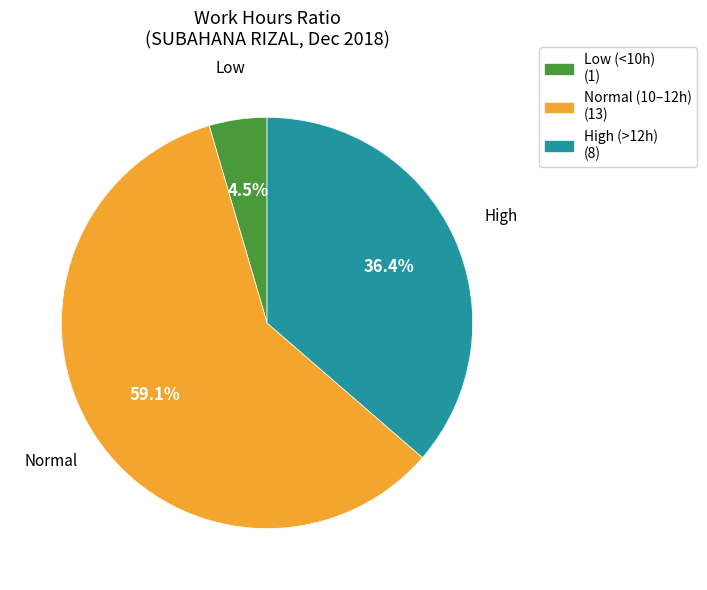

Does any single category account for the majority?

Yes